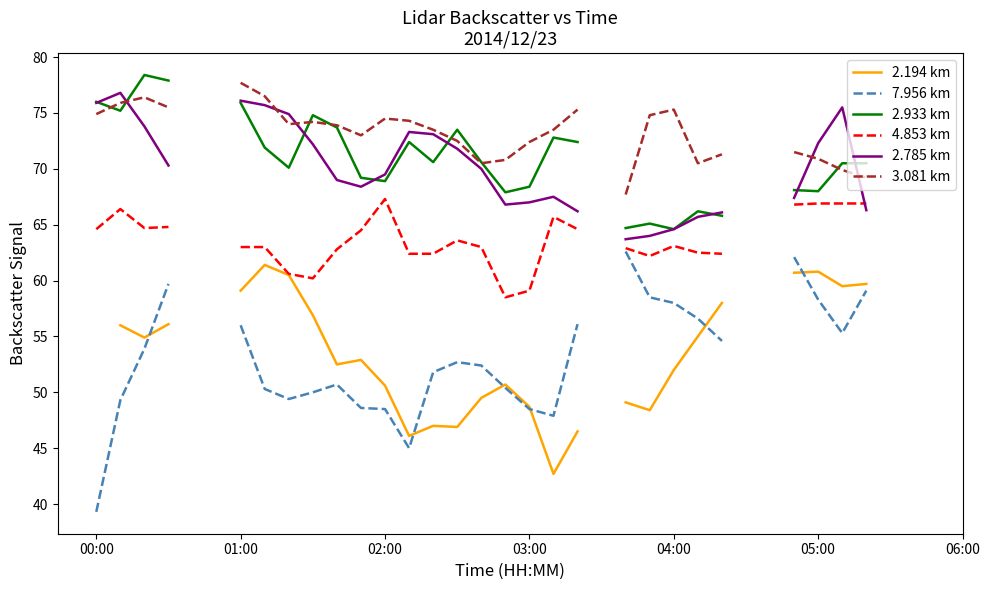

At which category does 2.785 km reach its first local valley?

11